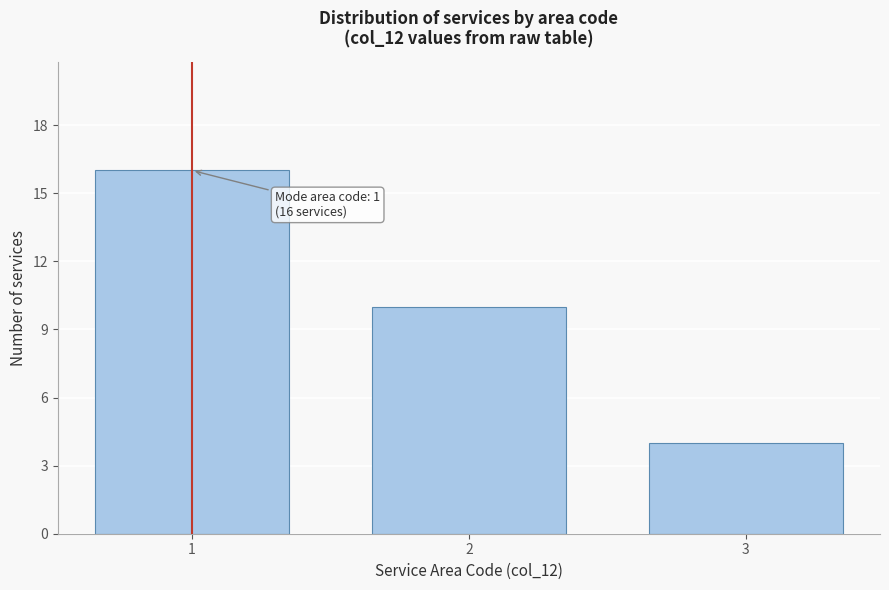

Reading left to right, list all the values displayed in this chart.

16	10	4